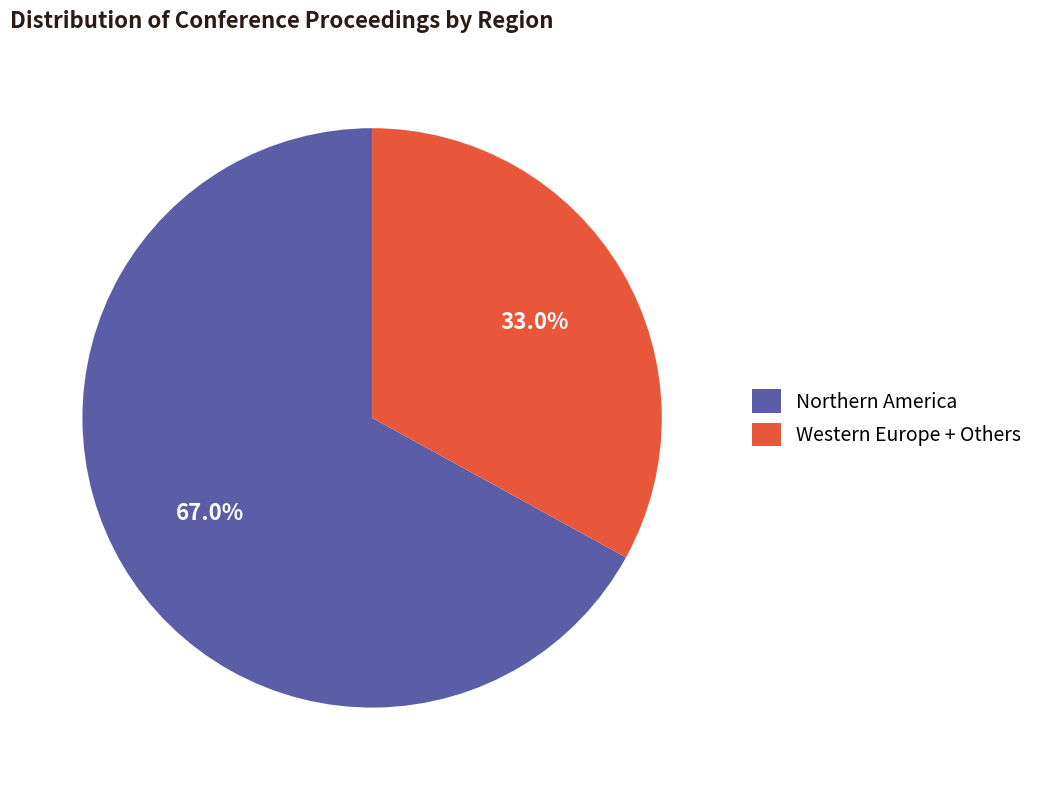

What is the ratio of the value at Western Europe + Others to the value at Northern America?

0.5